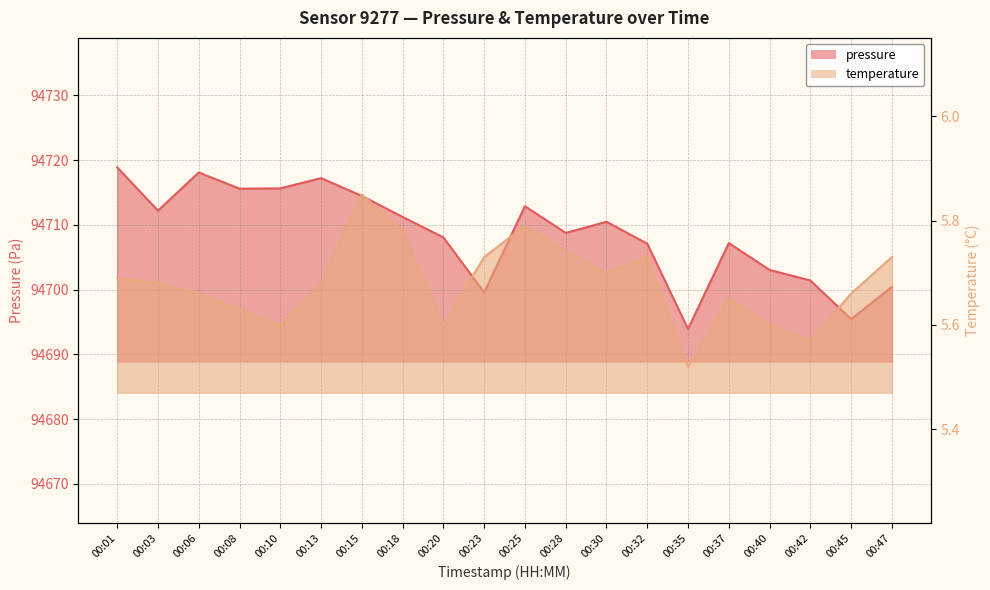

What is the total value across all series at 00:06?

94723.8